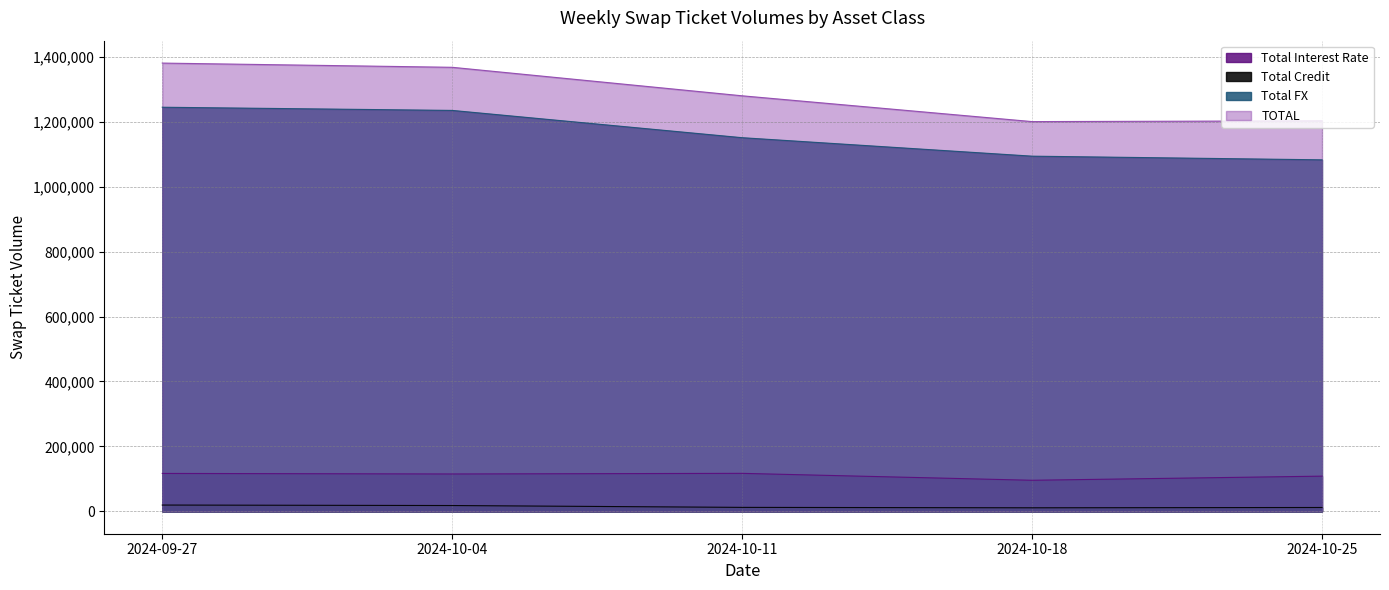

What are all the series names shown in the legend?

Total Interest Rate, Total Credit, Total FX, TOTAL